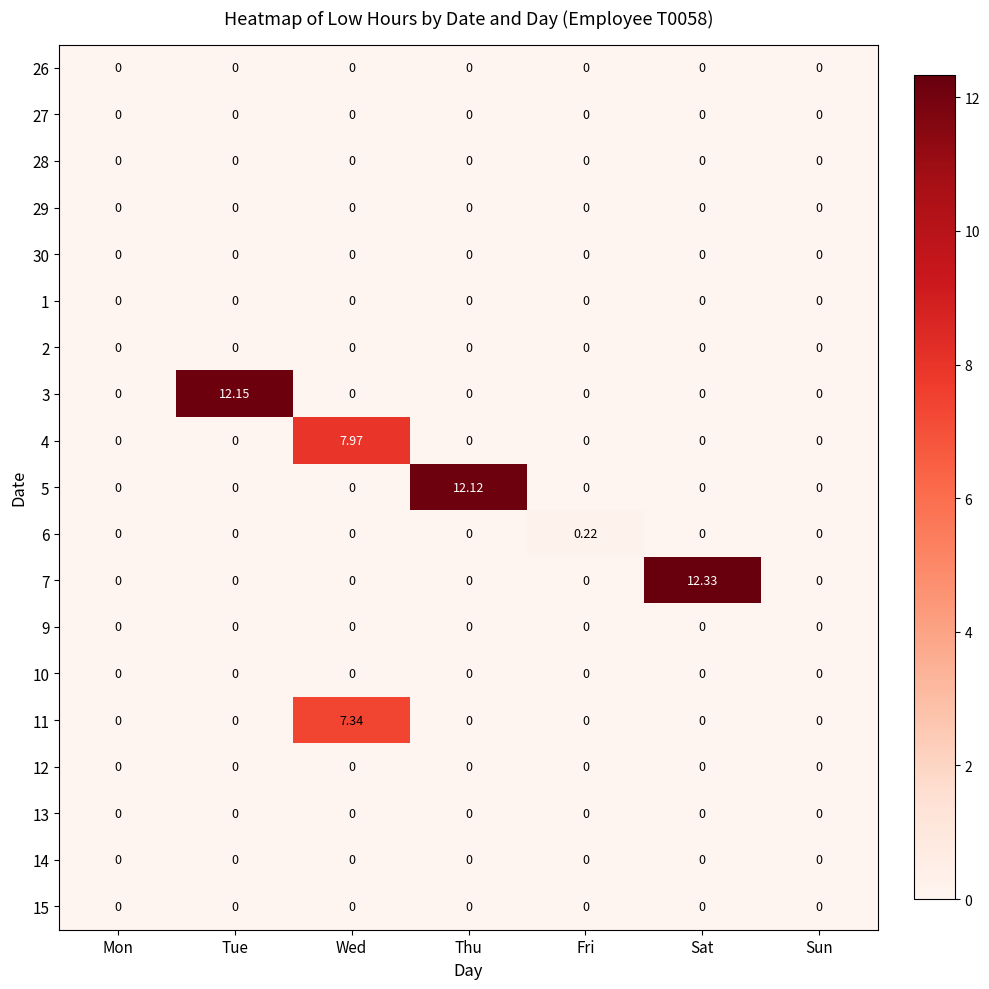

Which category has the highest value in the 4 series?

Wed